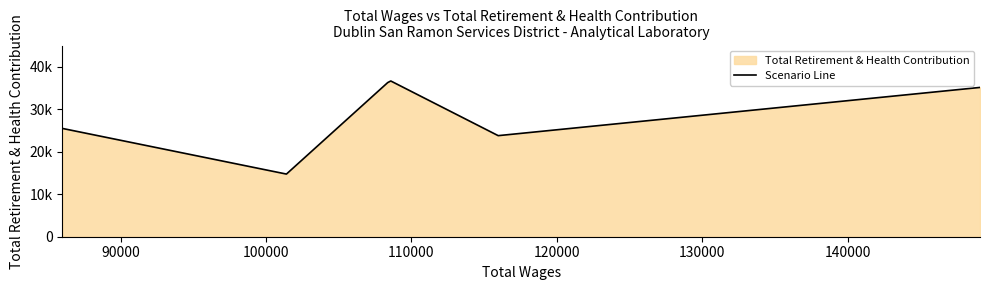

What is the difference between the maximum and minimum values?

22022